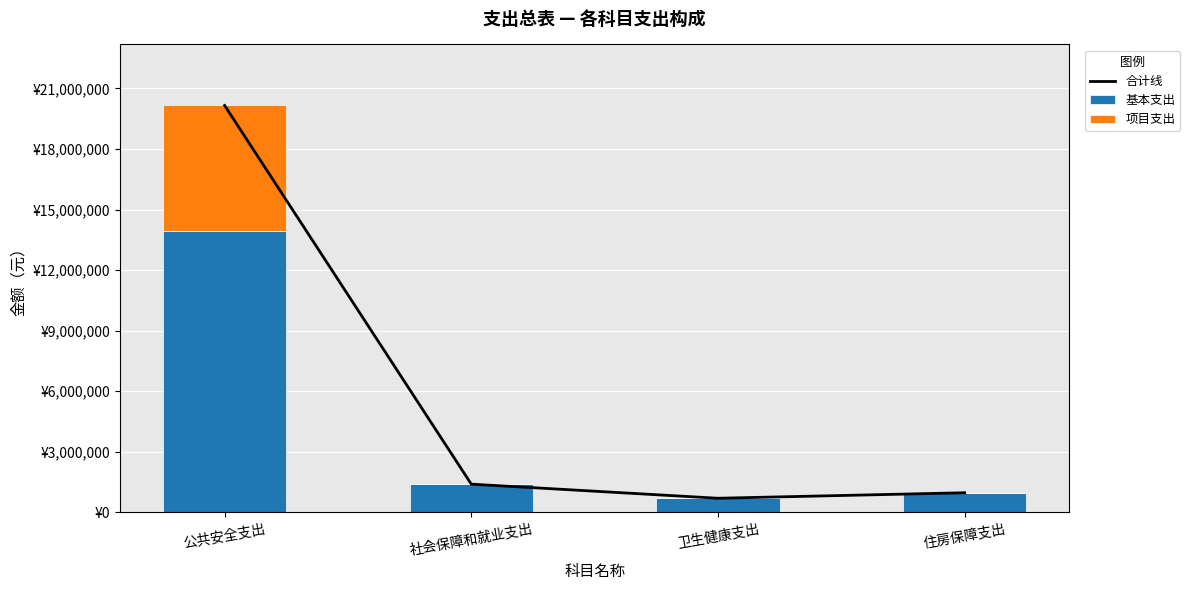

What is the sum of all 项目支出 values?

6210000.0